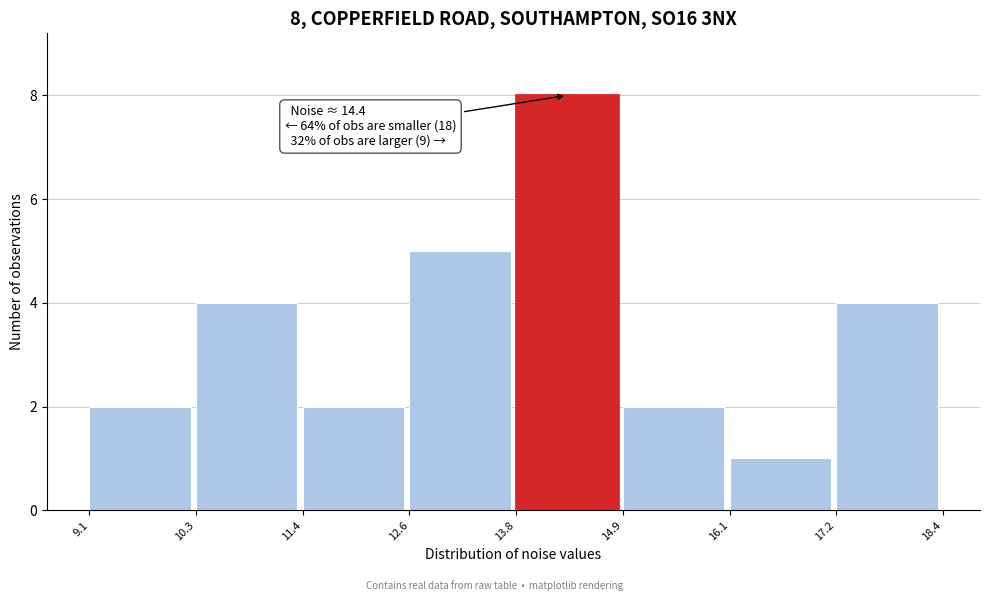

Over which range of the x-axis is the bar tallest?

13.8 to 14.9